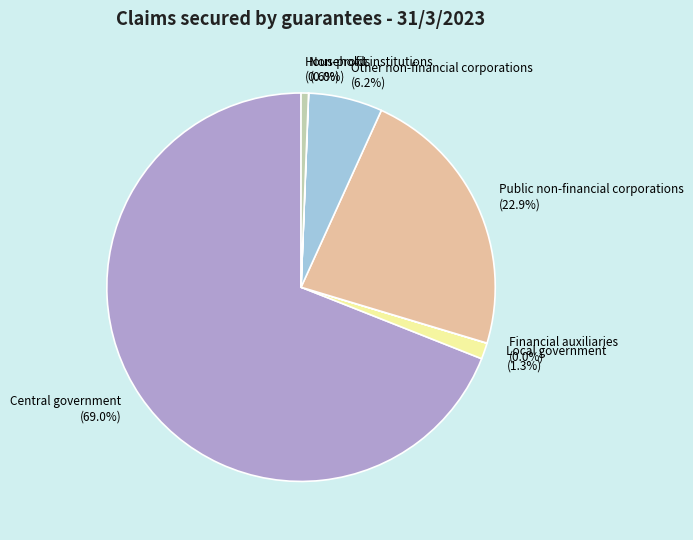

Between Other non-financial corporations and Central government, which is larger?

Central government